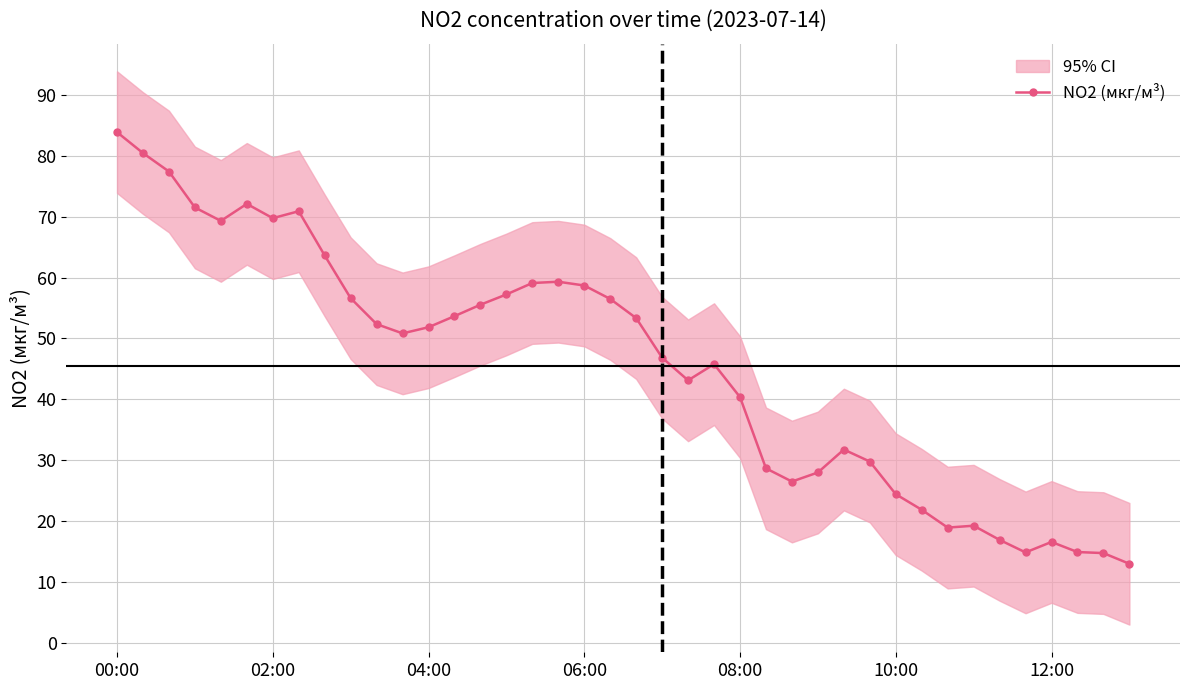

What is the minimum value shown in the chart?

12.9